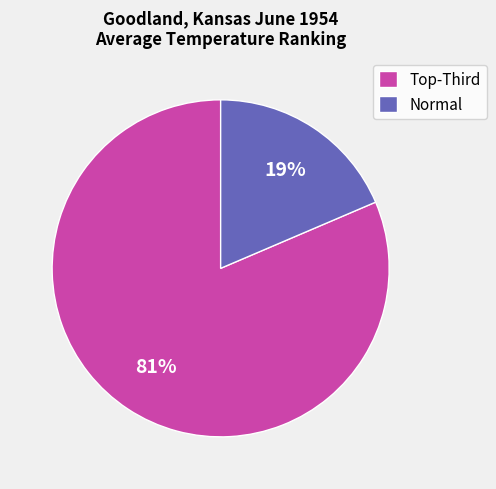

True or false: Normal accounts for 26% of the total.

False